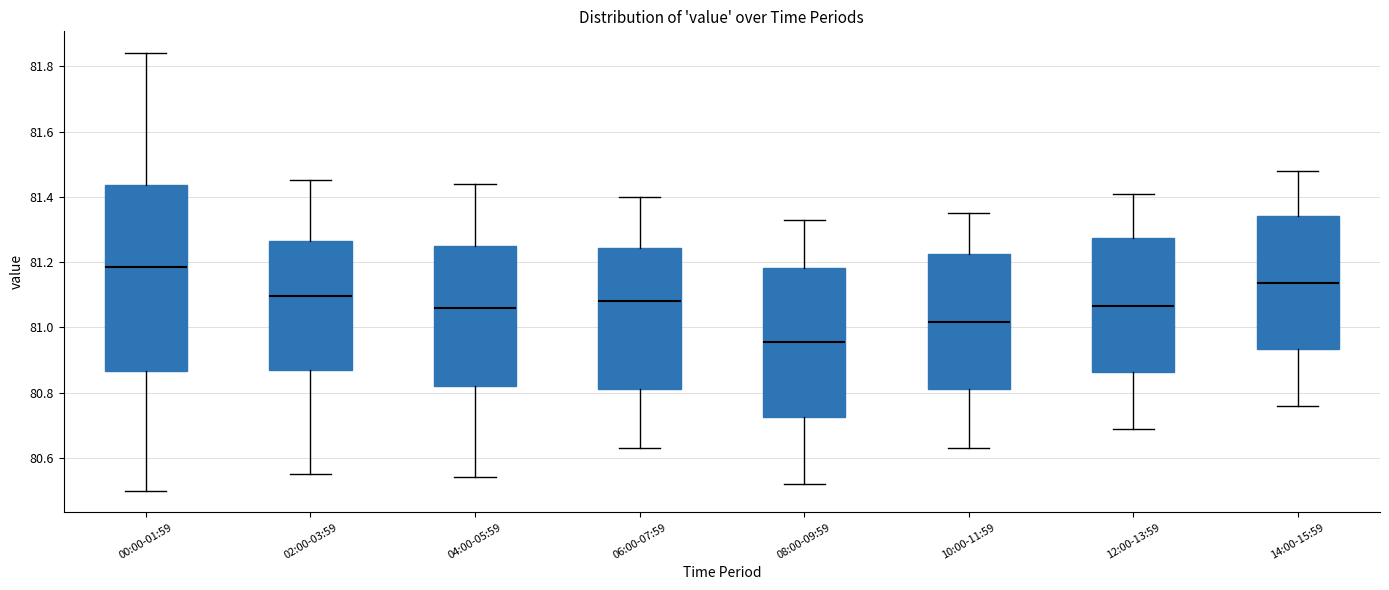

Reading left to right, read every box against the y-axis: the position of its median line, the range the box covers, and the ends of its whiskers. The values are not printed on the chart, so give them approximately, as read against the axis.

00:00-01:59: median 81.18, box 80.86 to 81.44, whiskers 80.50 to 81.84
02:00-03:59: median 81.10, box 80.88 to 81.26, whiskers 80.56 to 81.46
04:00-05:59: median 81.06, box 80.82 to 81.26, whiskers 80.54 to 81.44
06:00-07:59: median 81.08, box 80.82 to 81.24, whiskers 80.64 to 81.40
08:00-09:59: median 80.96, box 80.72 to 81.18, whiskers 80.52 to 81.34
10:00-11:59: median 81.02, box 80.82 to 81.22, whiskers 80.64 to 81.36
12:00-13:59: median 81.06, box 80.86 to 81.28, whiskers 80.70 to 81.42
14:00-15:59: median 81.14, box 80.94 to 81.34, whiskers 80.76 to 81.48